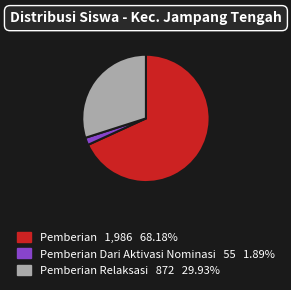

How many segments does this pie chart have?

3